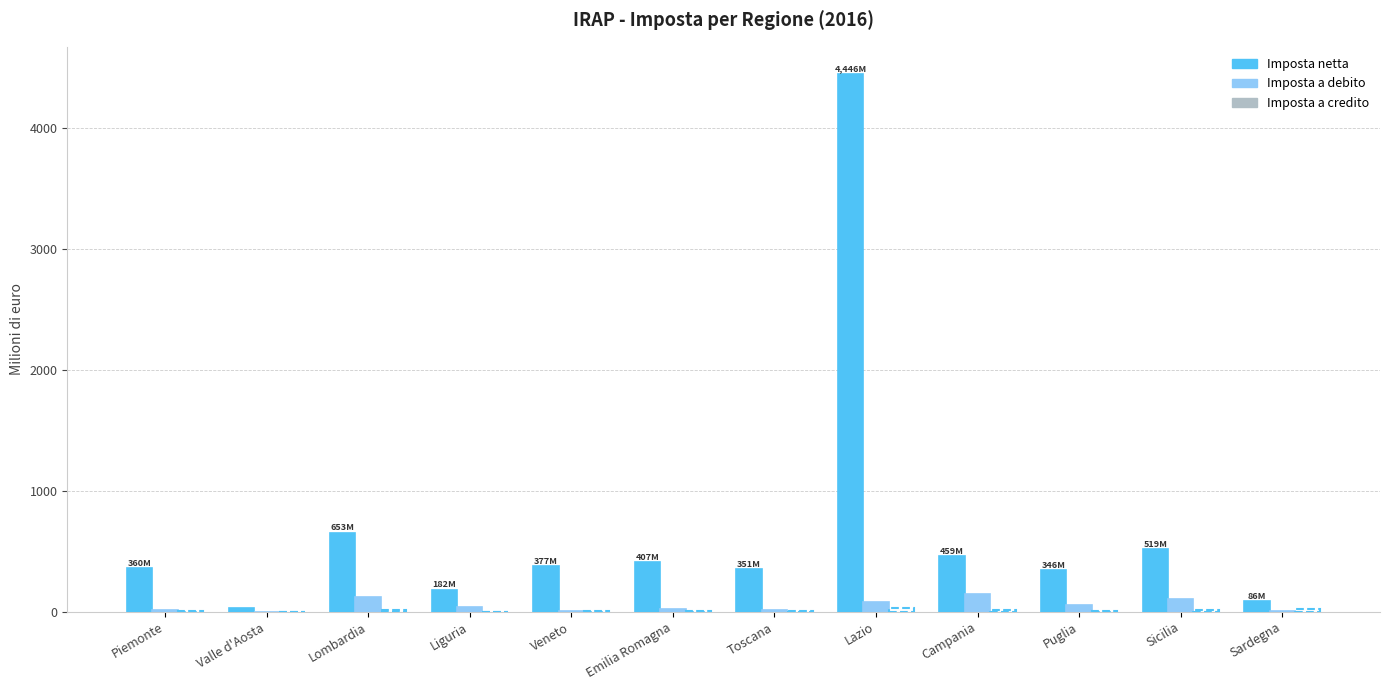

What is the spread (max minus min) of values at Sicilia?

508.9